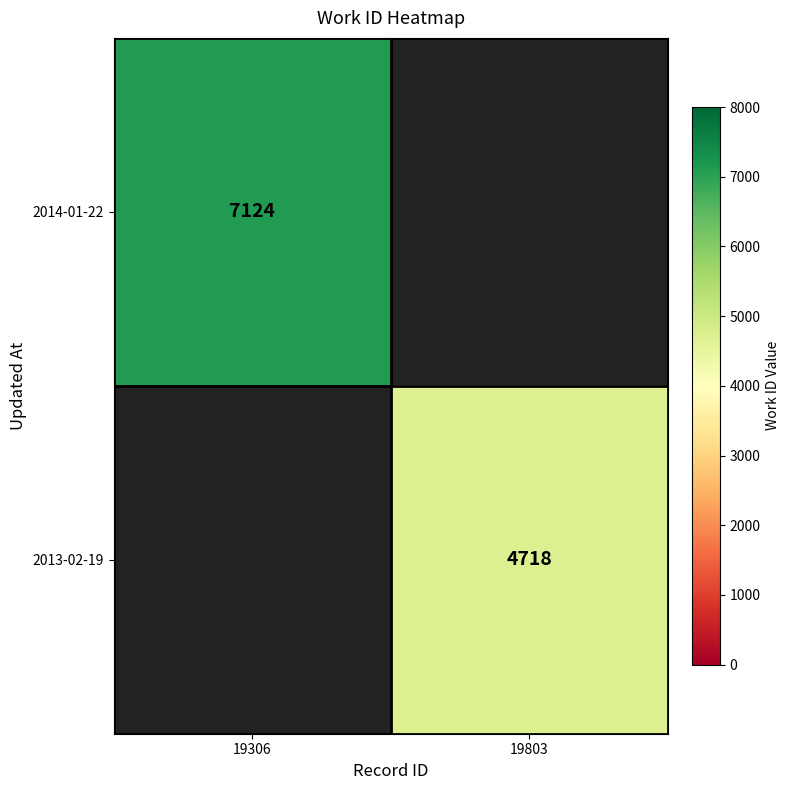

Is the value of 2013-02-19 at 19803 greater than the value of 2014-01-22 at 19306?

No